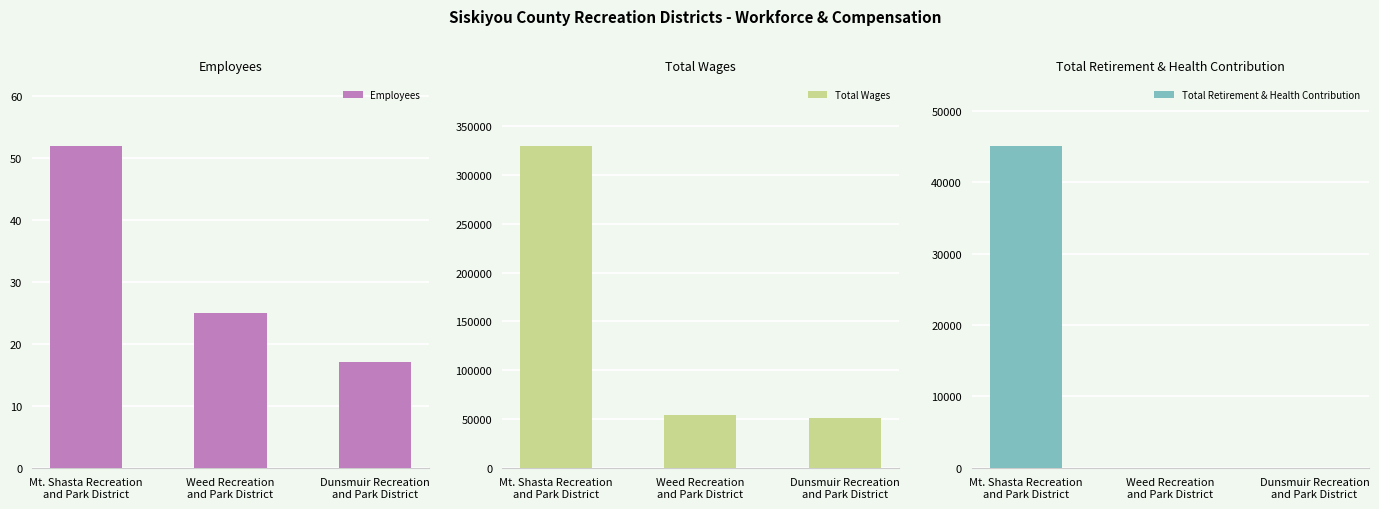

What is the highest value of the Total Retirement & Health Contribution series?

45125